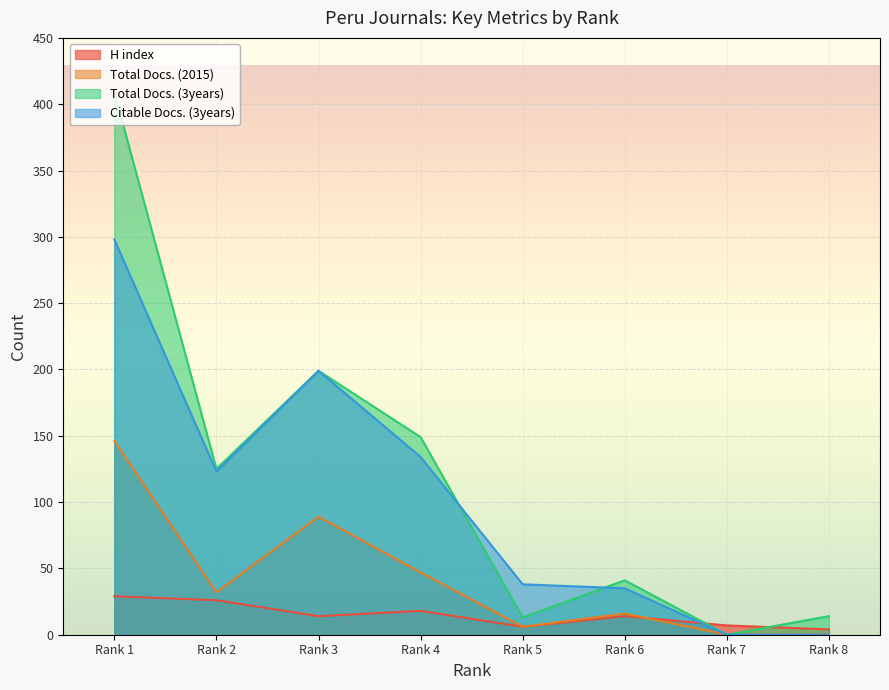

What are all the series names shown in the legend?

H index, Total Docs. (2015), Total Docs. (3years), Citable Docs. (3years)